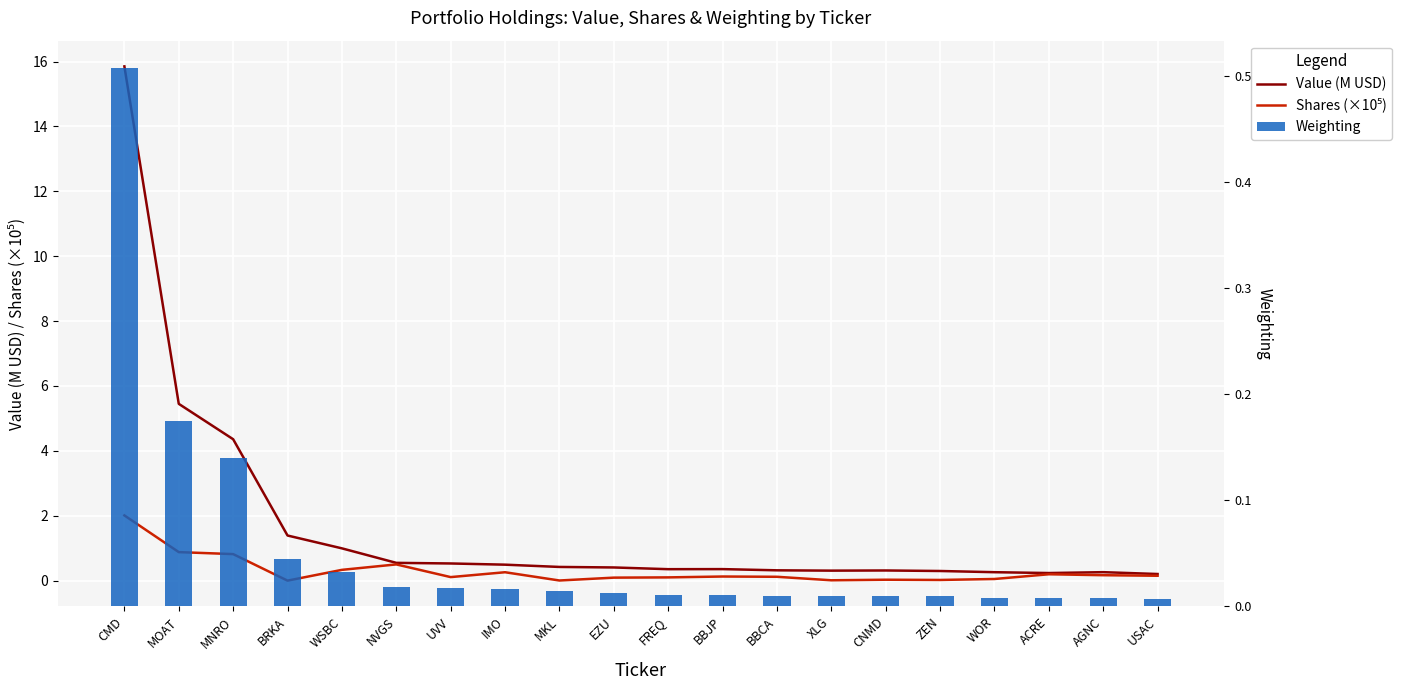

Where is Weighting nearest to the value 0?

USAC